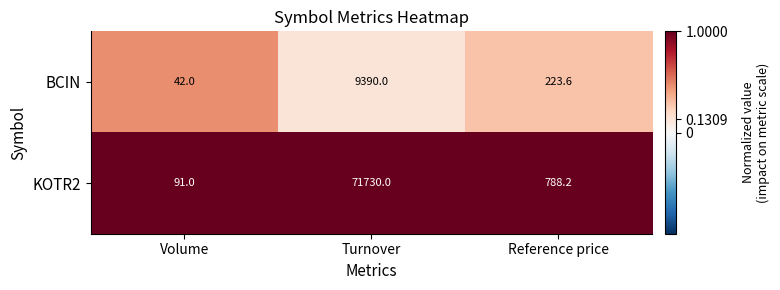

Reading right to left, extract all data points from this chart.

BCIN: 223.6	9390.0	42.0
KOTR2: 788.2	71730.0	91.0